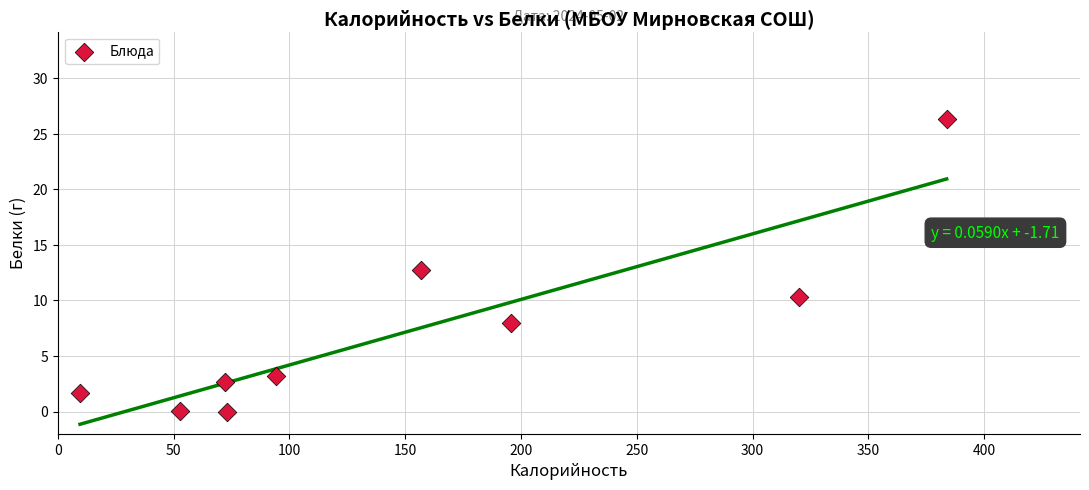

What is the range of Y values (max minus min)?

26.3